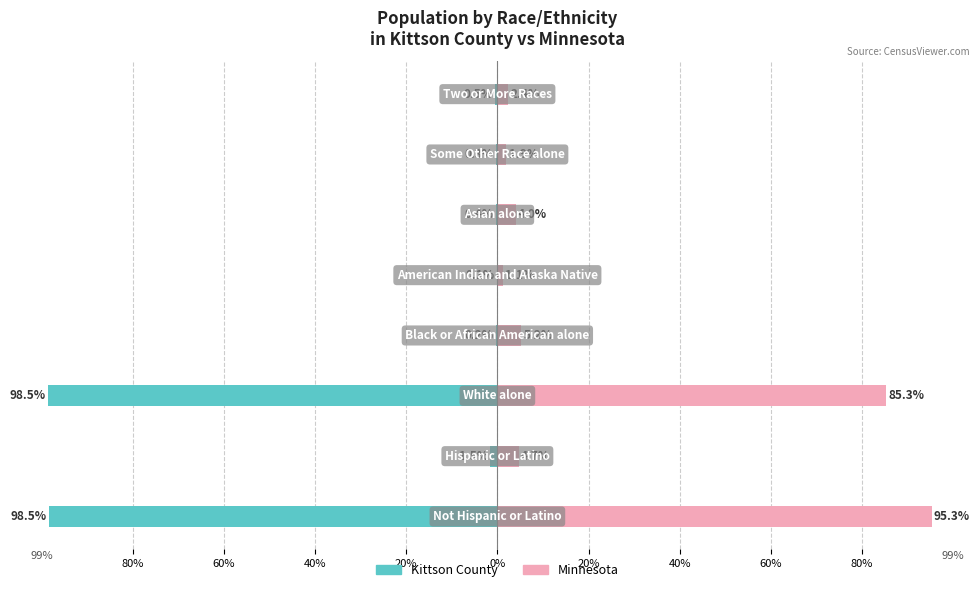

What are all the series names shown in the legend?

Kittson County, Minnesota